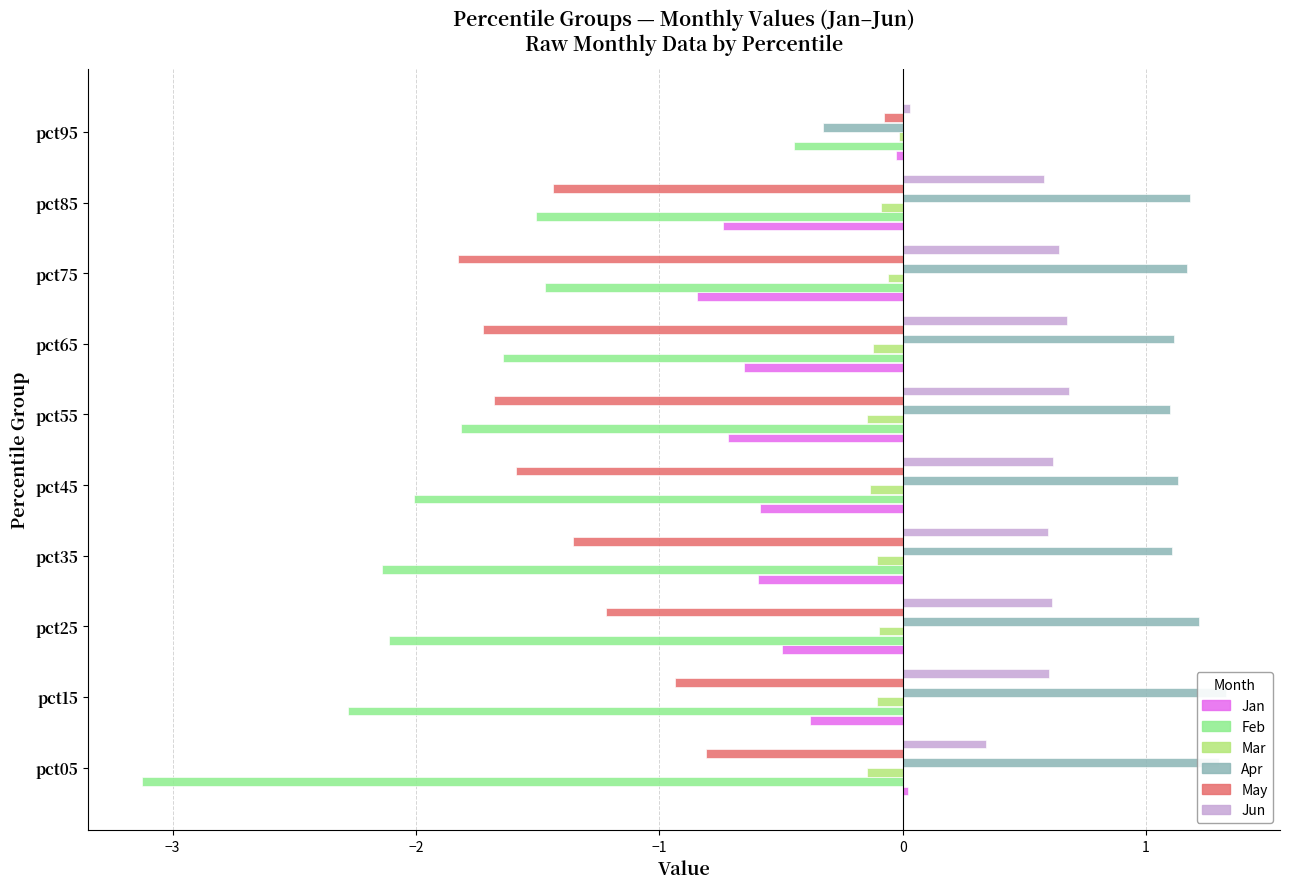

What position from the right is −3?

9